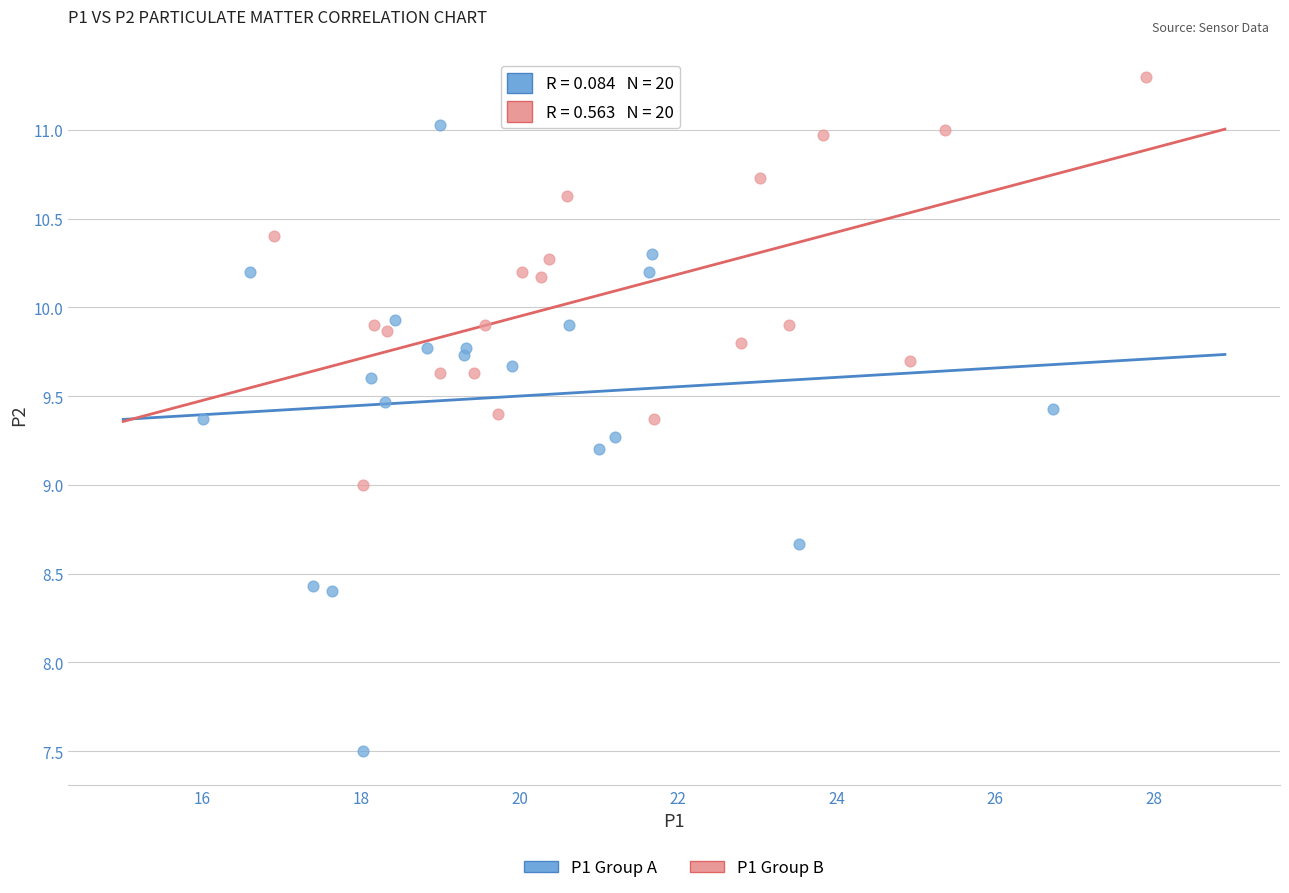

Which series has the largest Y range (max minus min)?

P1 Group A